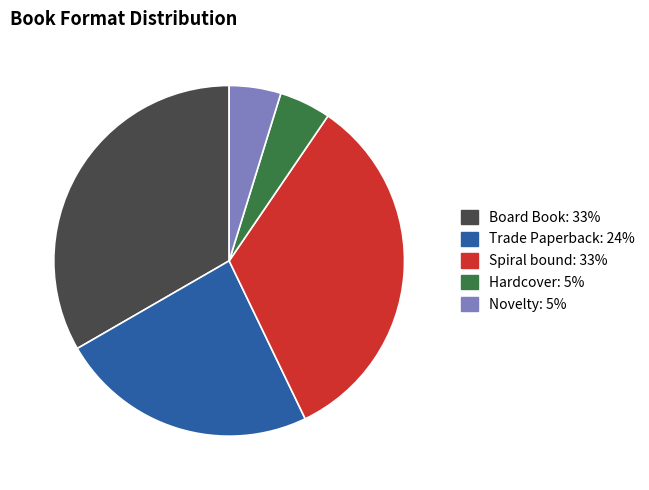

Between Novelty and Trade Paperback, which is larger?

Trade Paperback